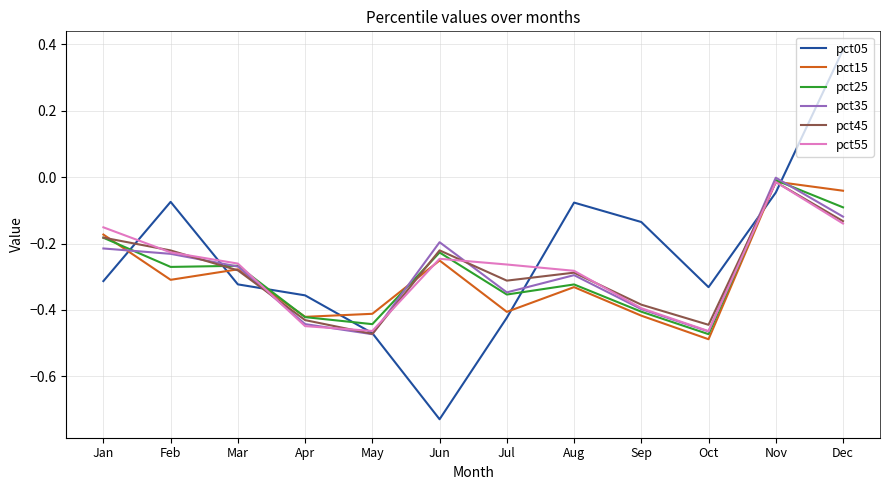

Does the chart display data point markers on the line(s)?

No